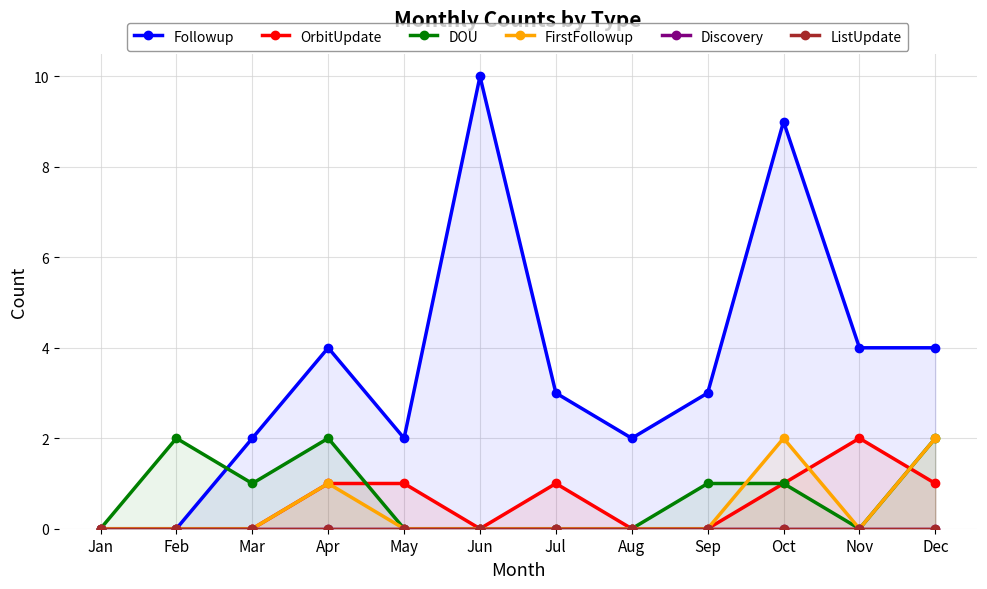

Reading left to right, transcribe all the data shown in this chart.

Followup: 0	0	2	4	2	10	3	2	3	9	4	4
OrbitUpdate: 0	0	0	1	1	0	1	0	0	1	2	1
DOU: 0	2	1	2	0	0	0	0	1	1	0	2
FirstFollowup: 0	0	0	1	0	0	0	0	0	2	0	2
Discovery: 0	0	0	0	0	0	0	0	0	0	0	0
ListUpdate: 0	0	0	0	0	0	0	0	0	0	0	0